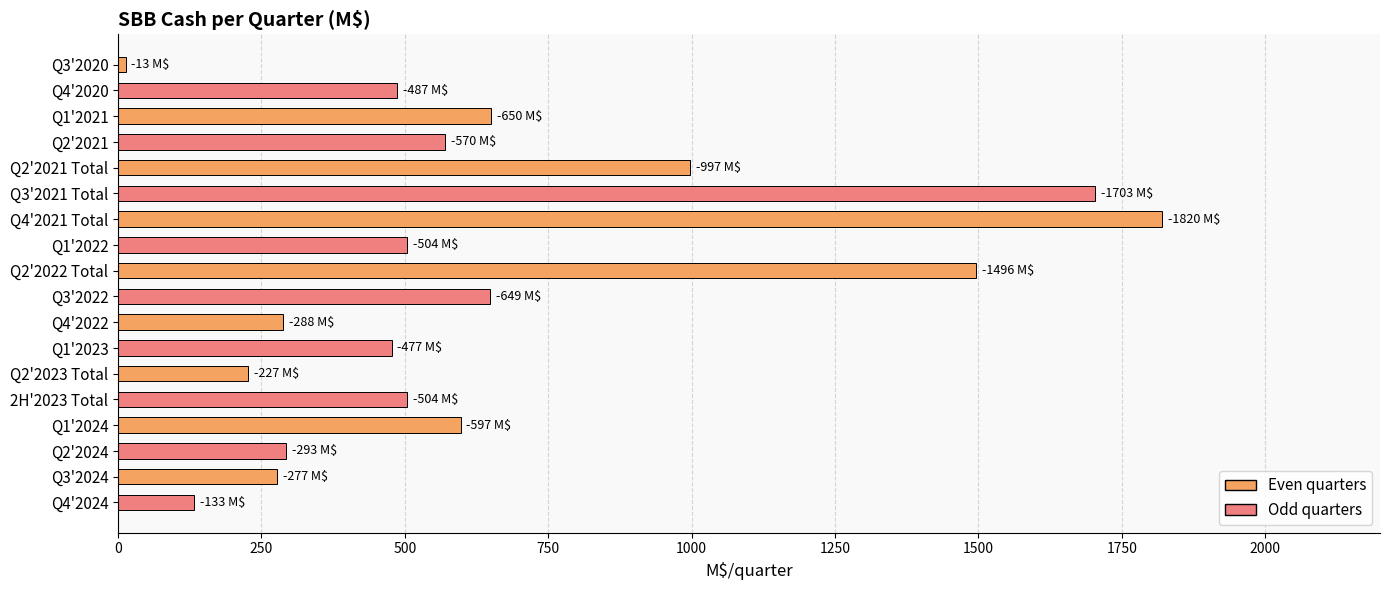

At which label is the value closest to 916?

Q2'2021 Total